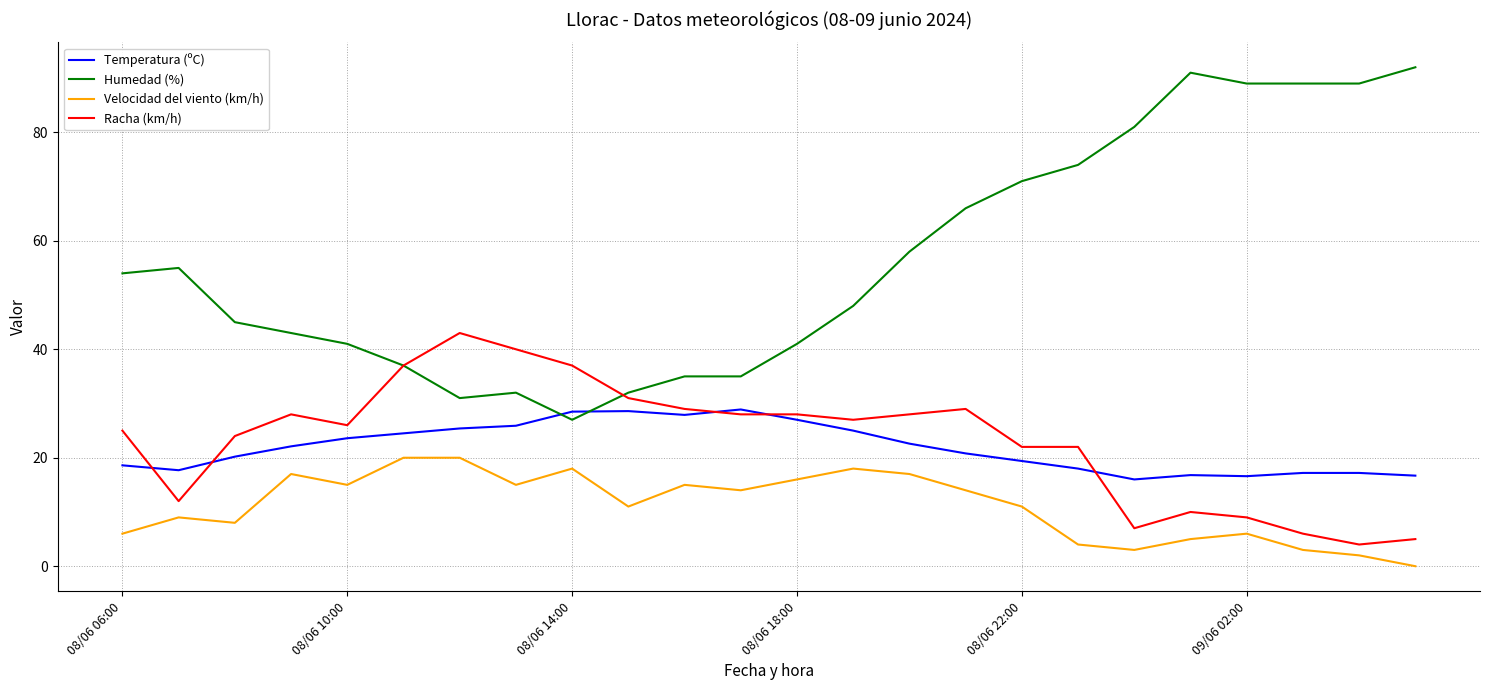

How many times do Humedad (%) and Temperatura (ºC) cross each other?

2